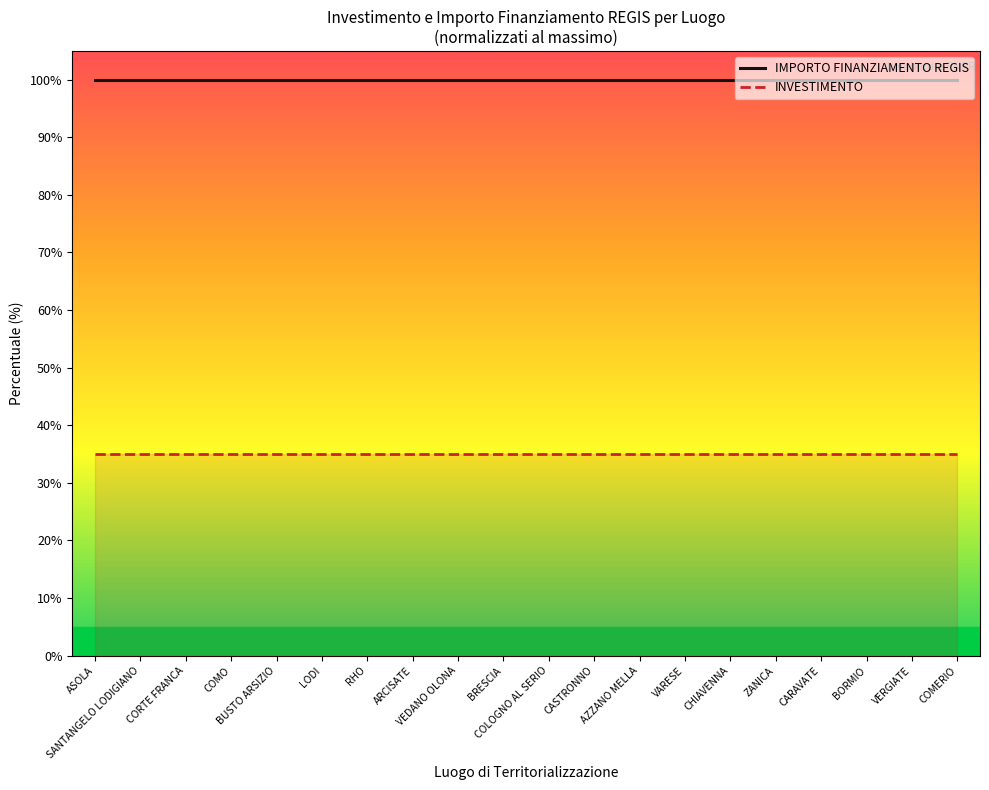

Where is IMPORTO FINANZIAMENTO REGIS nearest to the value 100?

ASOLA